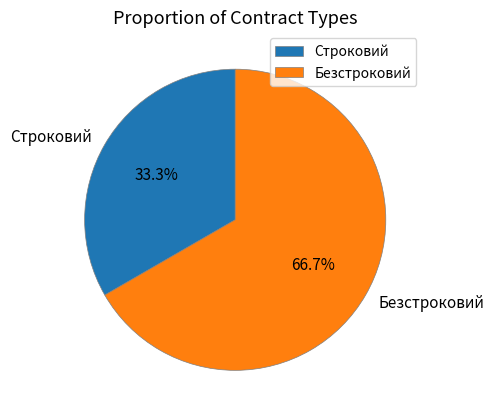

Approximately how many times larger is the value at Безстроковий compared to Строковий?

2.0